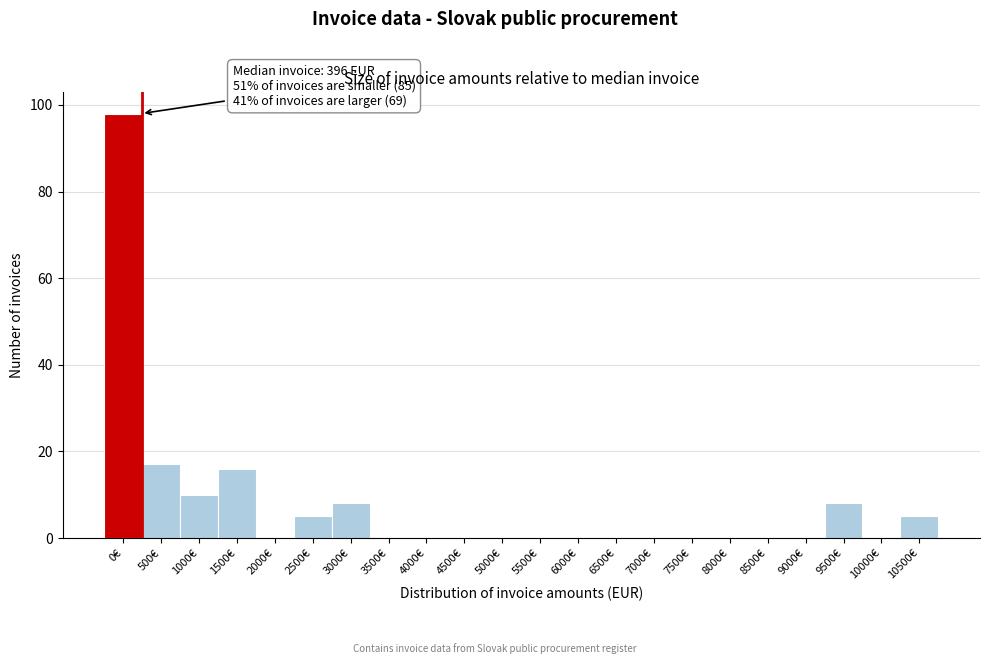

Reading left to right, transcribe all the data shown in this chart.

0€=98	500€=17	1000€=10	1500€=16	2000€=0	2500€=5	3000€=8	3500€=0	4000€=0	4500€=0	5000€=0	5500€=0	6000€=0	6500€=0	7000€=0	7500€=0	8000€=0	8500€=0	9000€=0	9500€=8	10000€=0	10500€=5